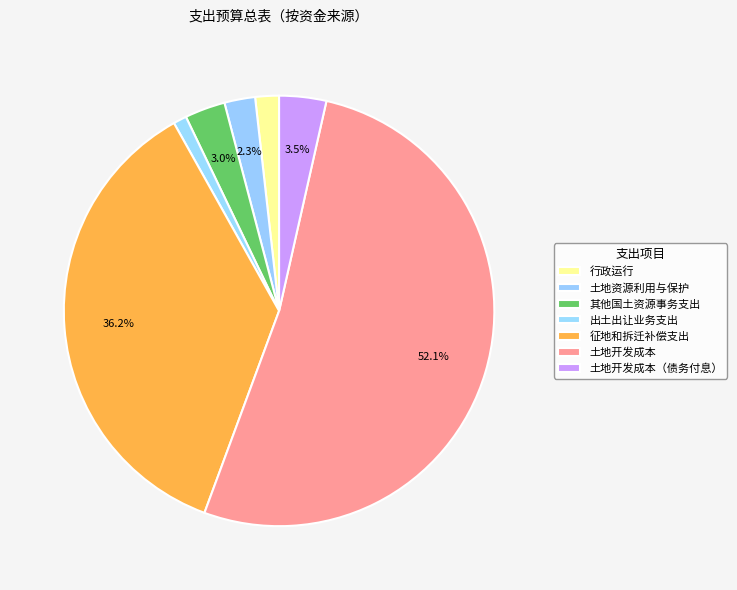

Between 土地开发成本（债务付息） and 其他国土资源事务支出, which is larger?

土地开发成本（债务付息）